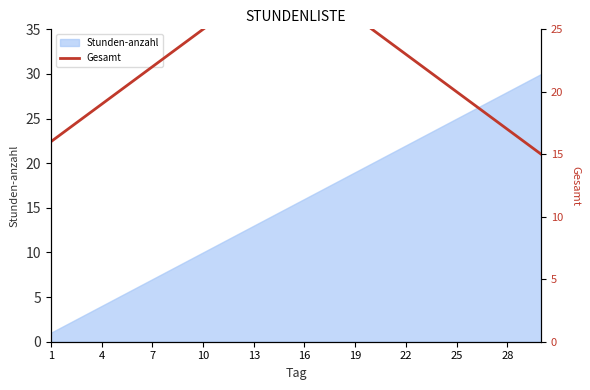

What is the greatest value displayed?

30